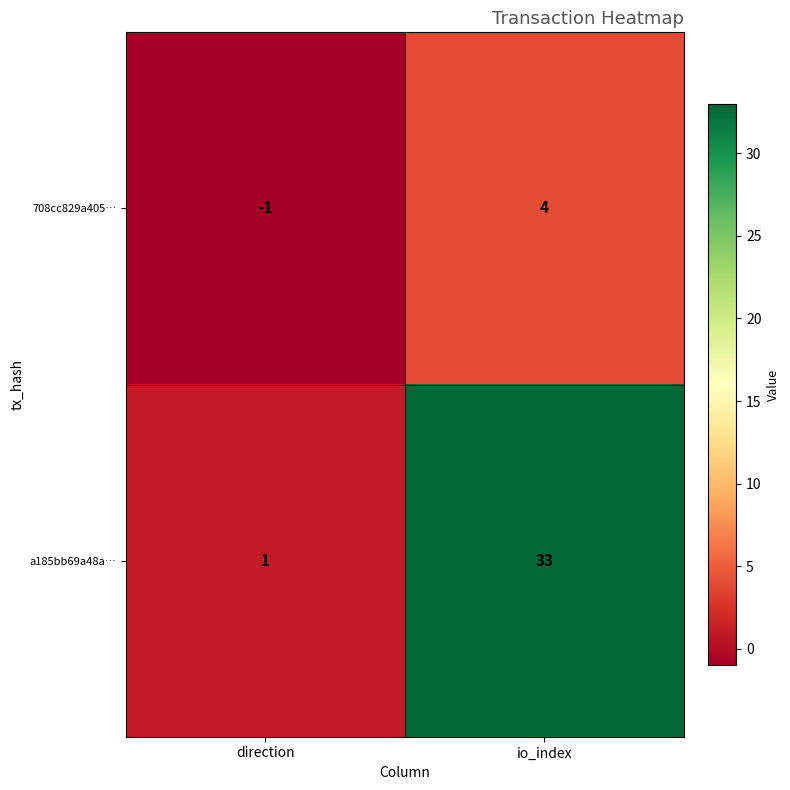

True or false: a185bb69a48a… has a value of 0 at direction.

False